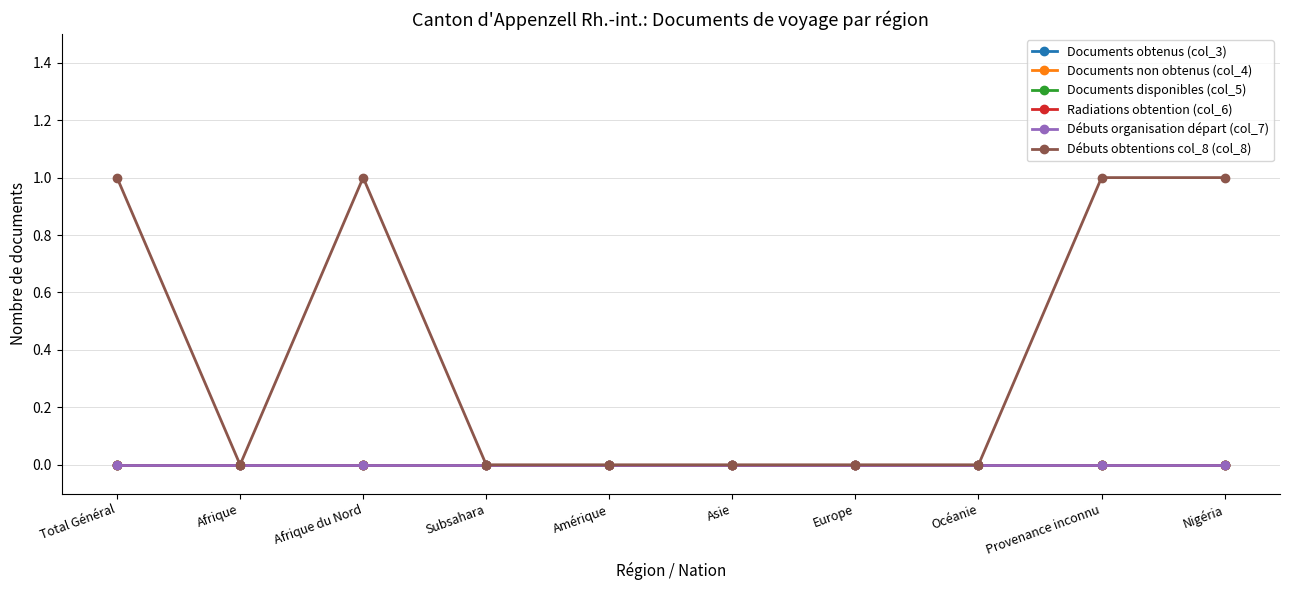

Is it true that Radiations obtention (col_6) equals 0 at Asie?

True